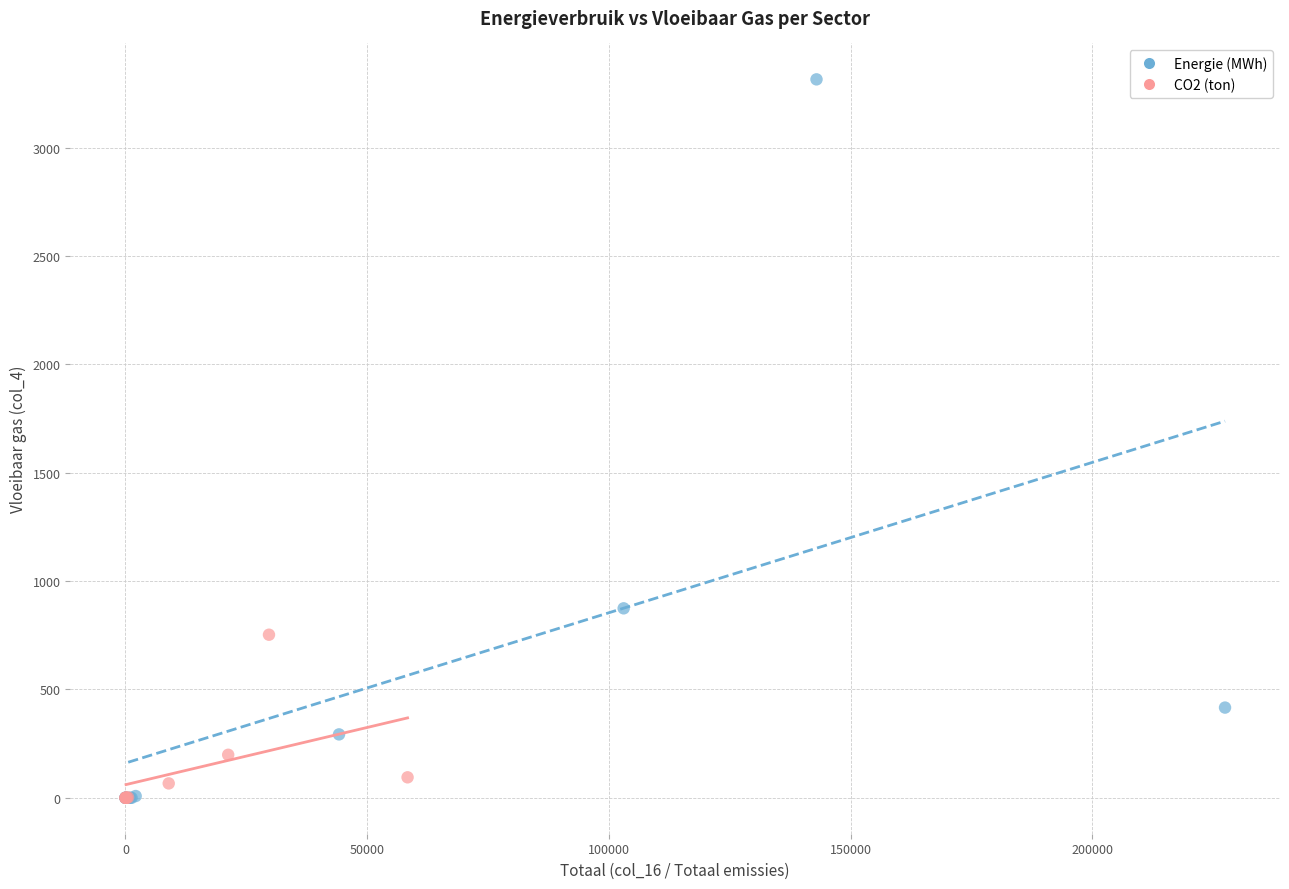

Which series has the largest Y range (max minus min)?

Energie (MWh)